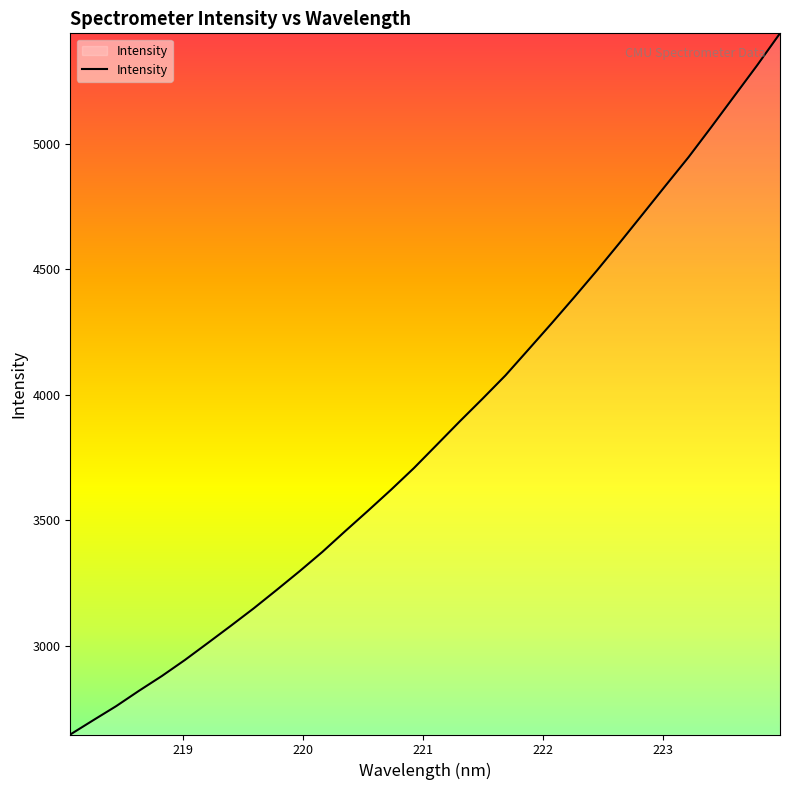

How many values are below 3800?

16